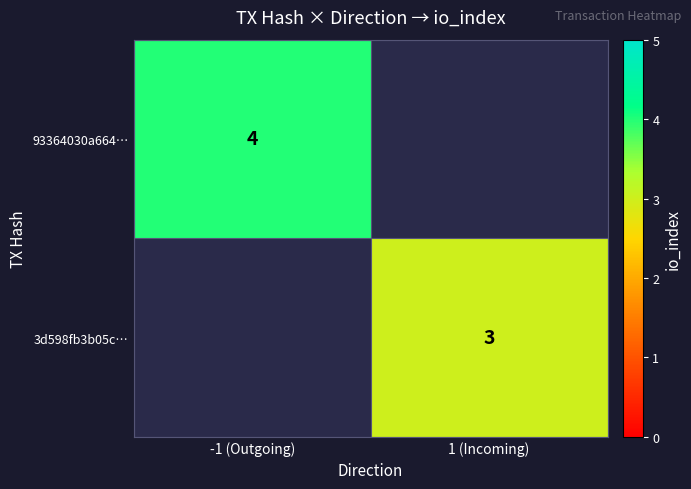

What is the greatest value displayed?

4.0